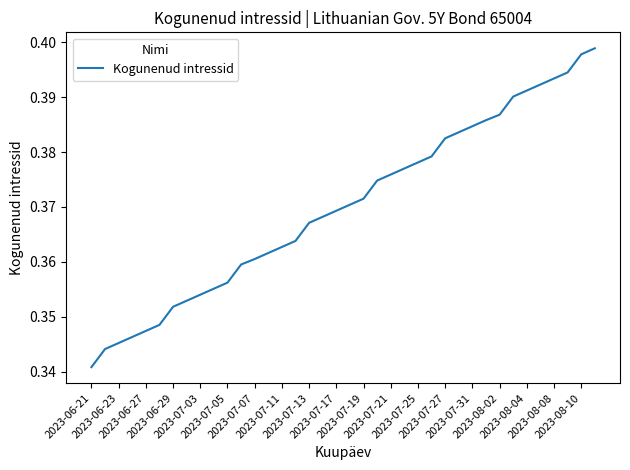

What is the average value?

0.4